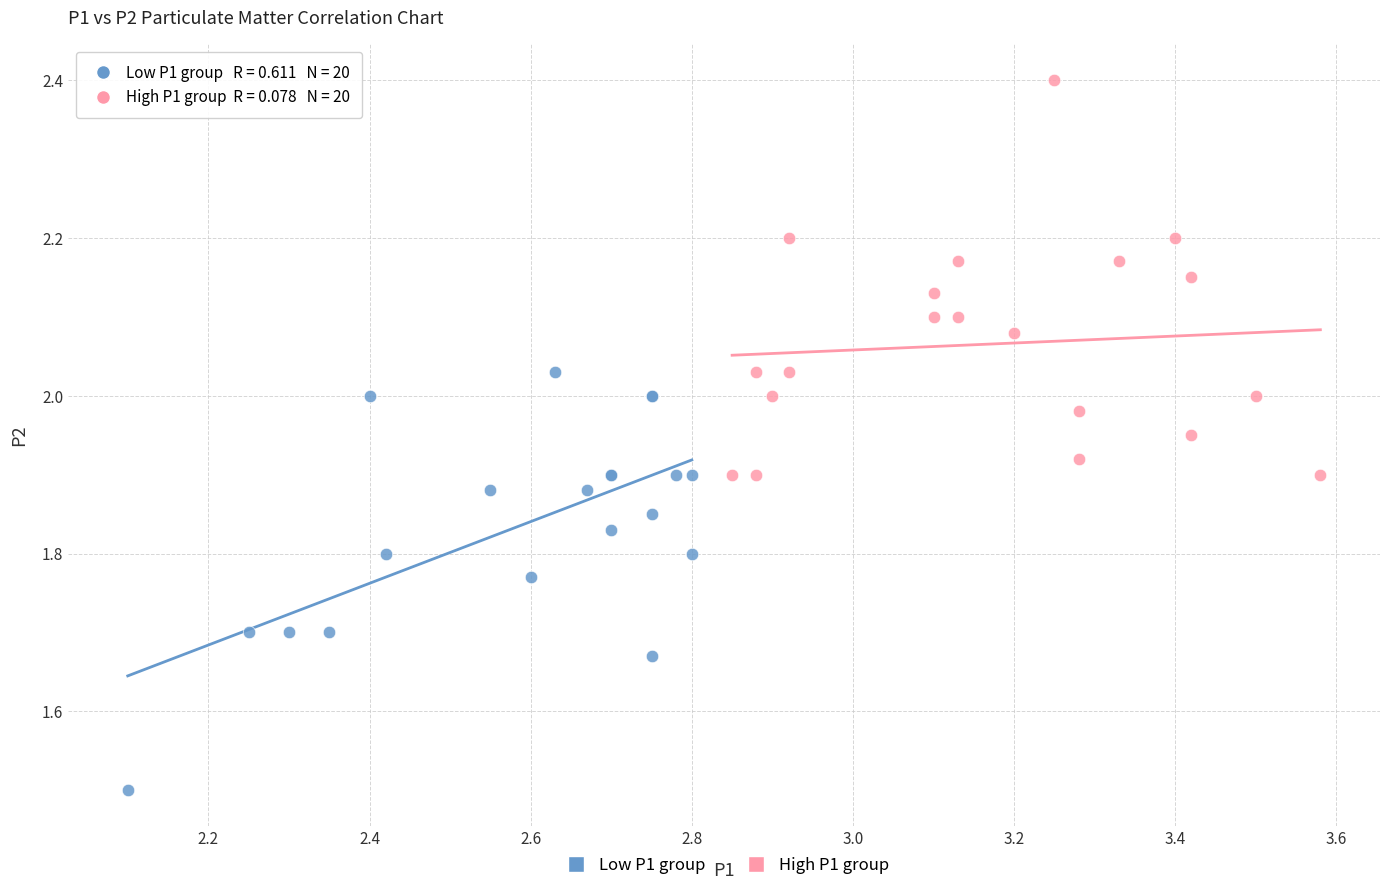

Which series reaches the minimum Y coordinate?

Low P1 group